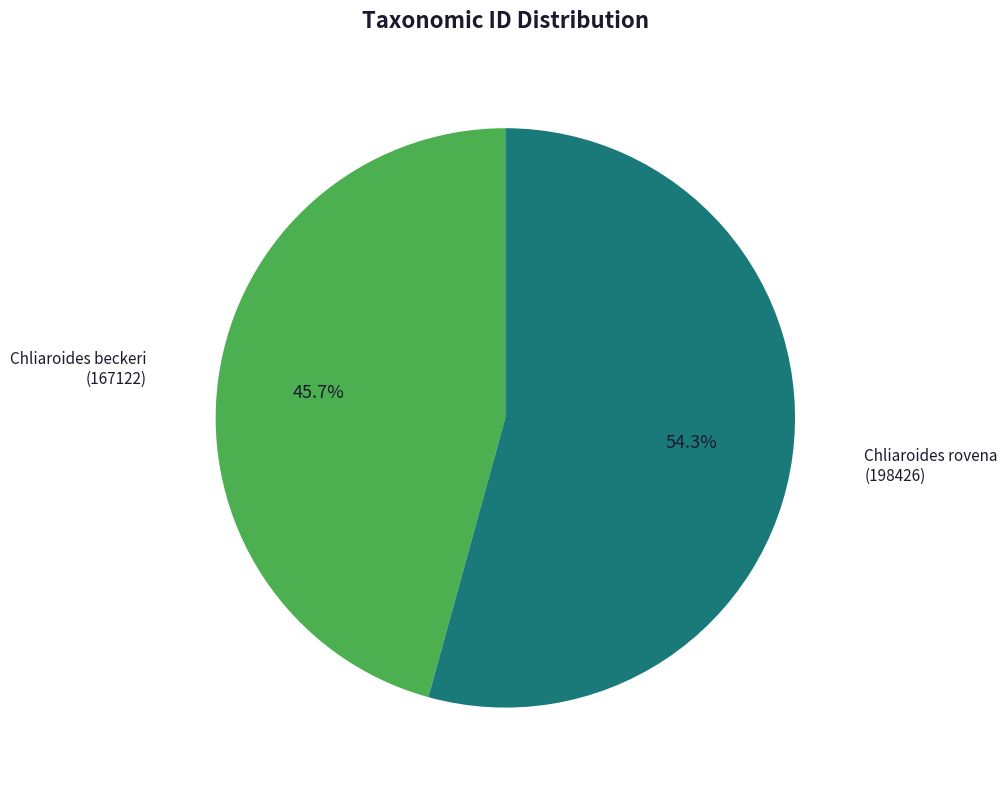

Does any single category account for the majority?

Yes